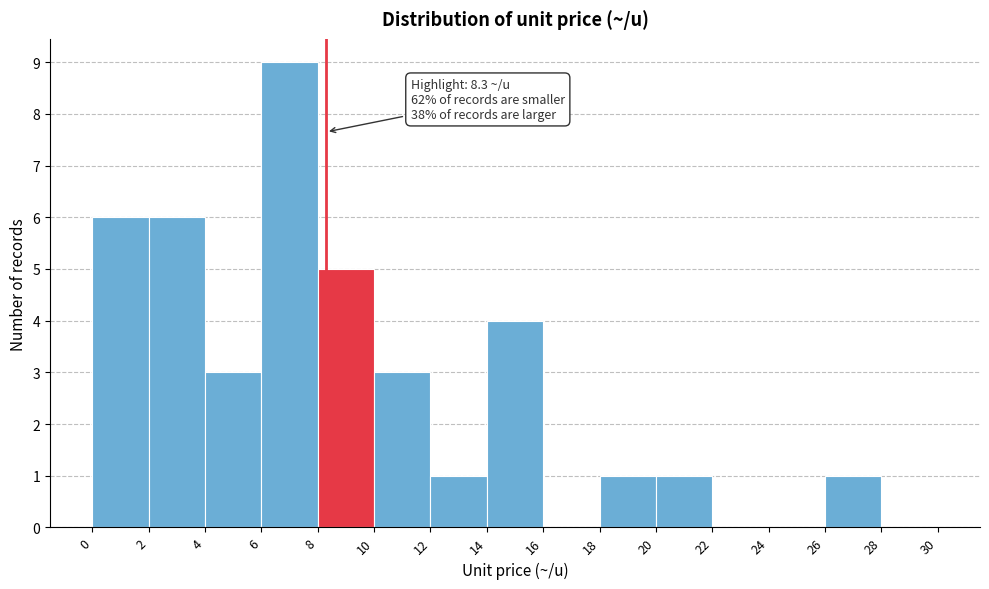

Which range on the x-axis has the tallest bar?

6 to 8